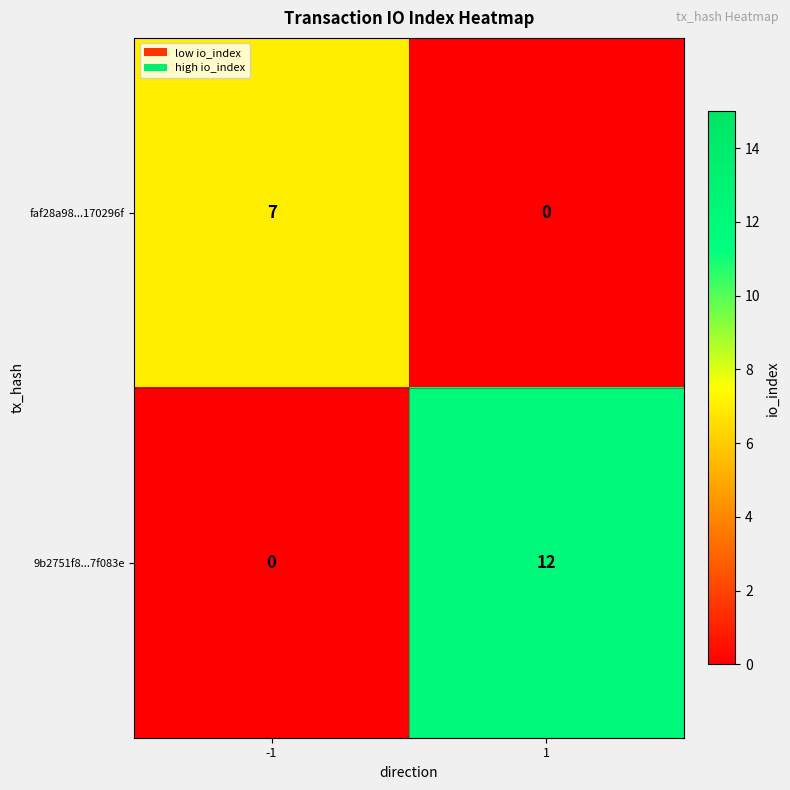

Is the value of 9b2751f8...7f083e at -1 greater than the value of faf28a98...170296f at -1?

No